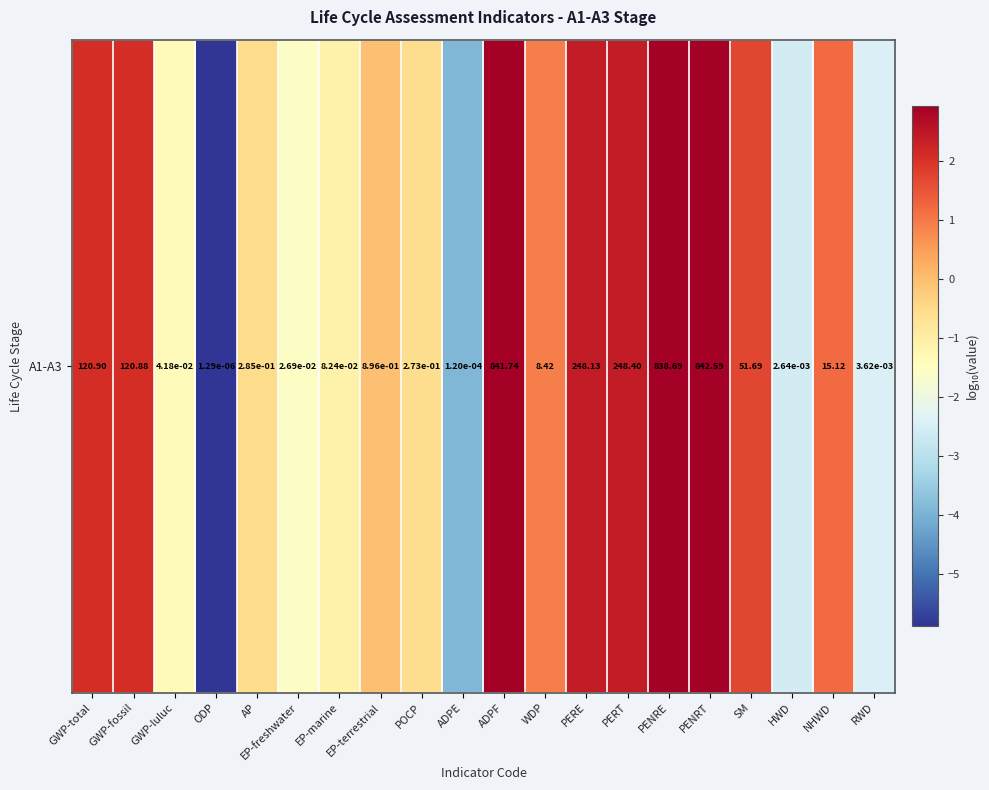

True or false: the data shows -3.9 at ADPE.

True